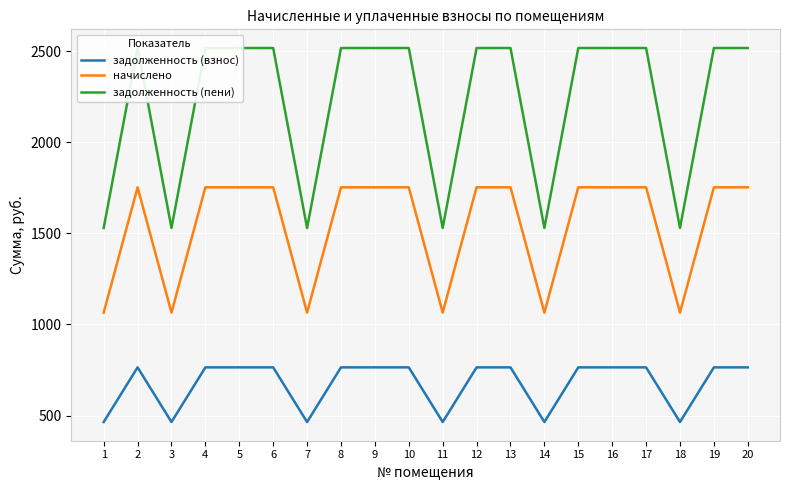

Reading left to right, transcribe all the data shown in this chart.

задолженность (взнос): 464.4	764.2	464.4	764.2	764.2	764.2	464.4	764.2	764.2	764.2	464.4	764.2	764.2	464.4	764.2	764.2	764.2	464.4	764.2	764.2
начислено: 1064.7	1752.3	1064.7	1752.3	1752.3	1752.3	1064.7	1752.3	1752.3	1752.3	1064.7	1752.3	1752.3	1064.7	1752.3	1752.3	1752.3	1064.7	1752.3	1752.3
задолженность (пени): 1529.1	2516.6	1529.1	2516.6	2516.6	2516.6	1529.1	2516.6	2516.6	2516.6	1529.1	2516.6	2516.6	1529.1	2516.6	2516.6	2516.6	1529.1	2516.6	2516.6